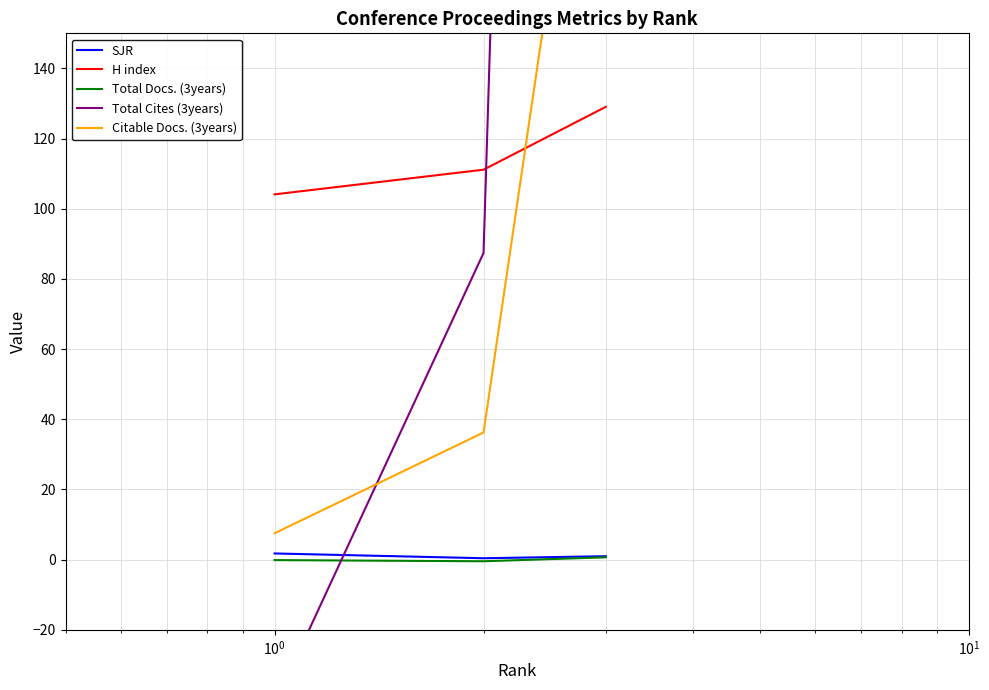

Reading left to right, extract all data points from this chart.

SJR: $\mathdefault{10^{-2}}$=1.8	$\mathdefault{10^{-1}}$=0.4	$\mathdefault{10^{0}}$=1.0
H index: $\mathdefault{10^{-2}}$=104.1	$\mathdefault{10^{-1}}$=111.1	$\mathdefault{10^{0}}$=129.0
Total Docs. (3years): $\mathdefault{10^{-2}}$=-0.1	$\mathdefault{10^{-1}}$=-0.5	$\mathdefault{10^{0}}$=0.7
Total Cites (3years): $\mathdefault{10^{-2}}$=-41.3	$\mathdefault{10^{-1}}$=87.4	$\mathdefault{10^{0}}$=1209.2
Citable Docs. (3years): $\mathdefault{10^{-2}}$=7.5	$\mathdefault{10^{-1}}$=36.2	$\mathdefault{10^{0}}$=273.1